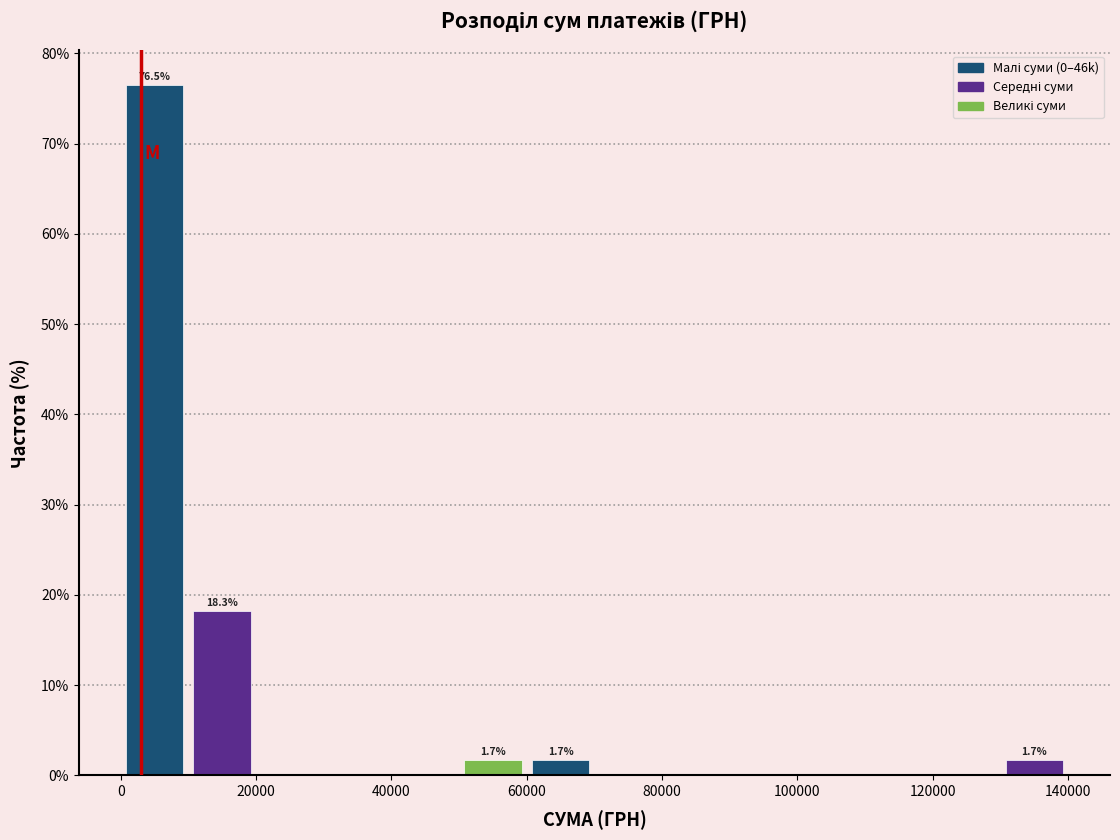

Over which range of the x-axis is the bar tallest?

0 to 10000